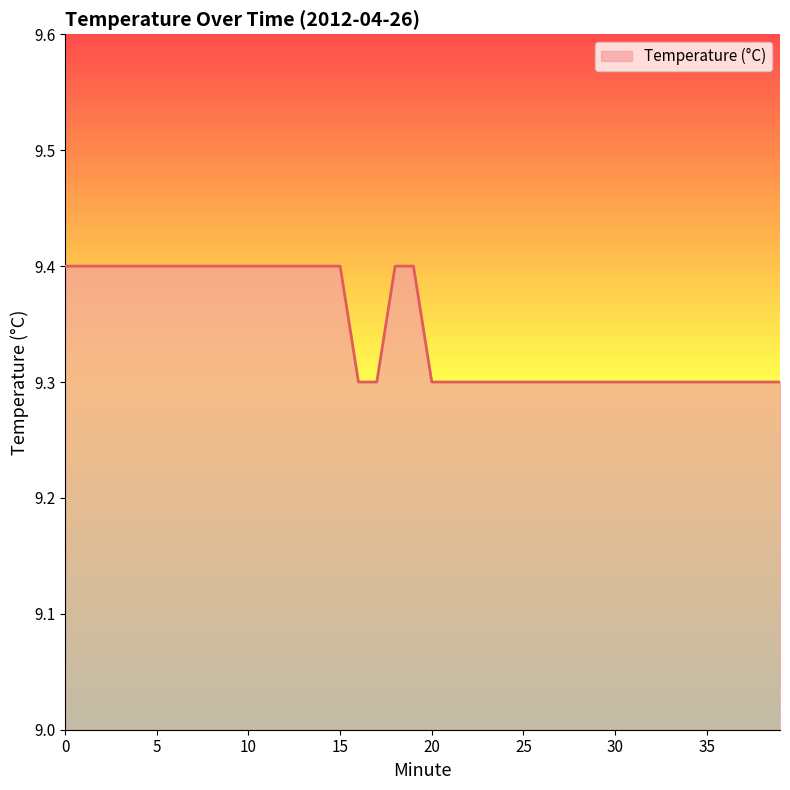

What is the greatest value displayed?

9.4